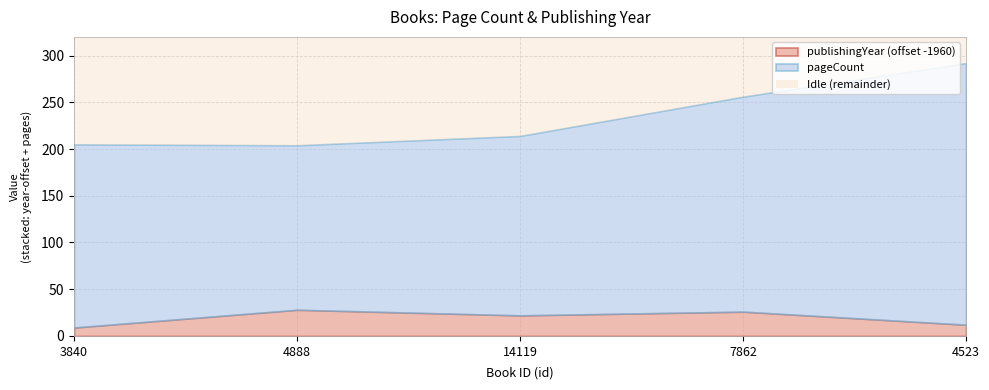

What is the sum of the publishingYear values at 14119 and 4523?

3954